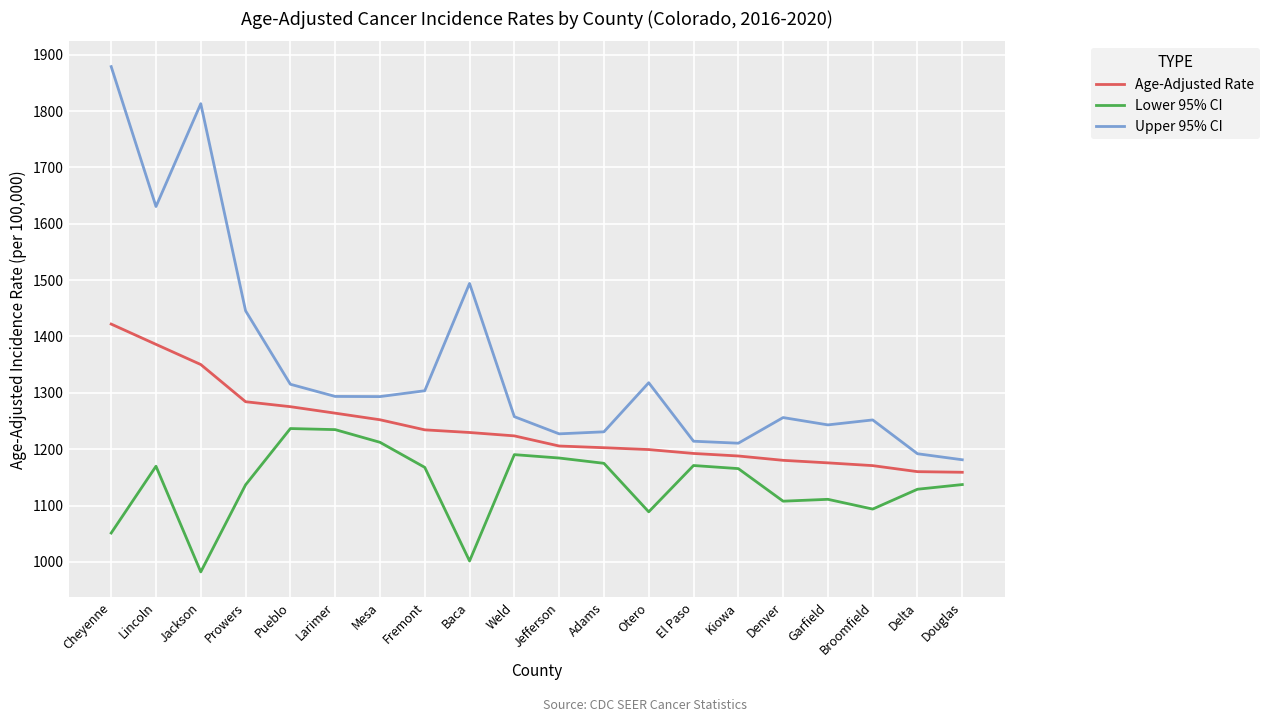

True or false: Age-Adjusted Rate has a value of 458.5 at Otero.

False